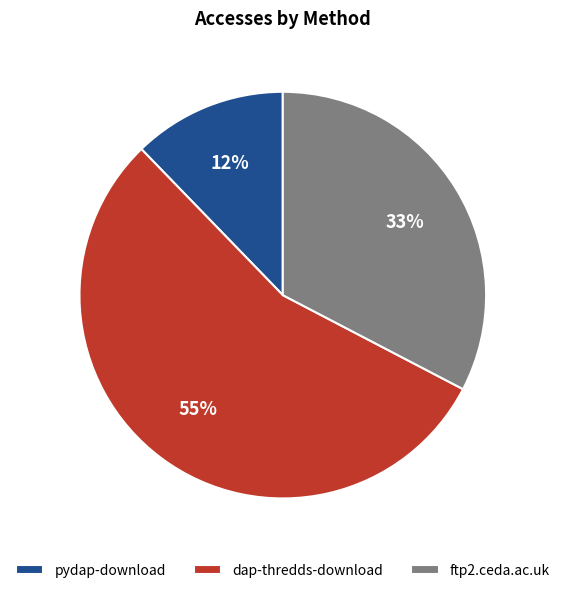

The dap-thredds-download slice represents 55% of the pie. True or false?

True